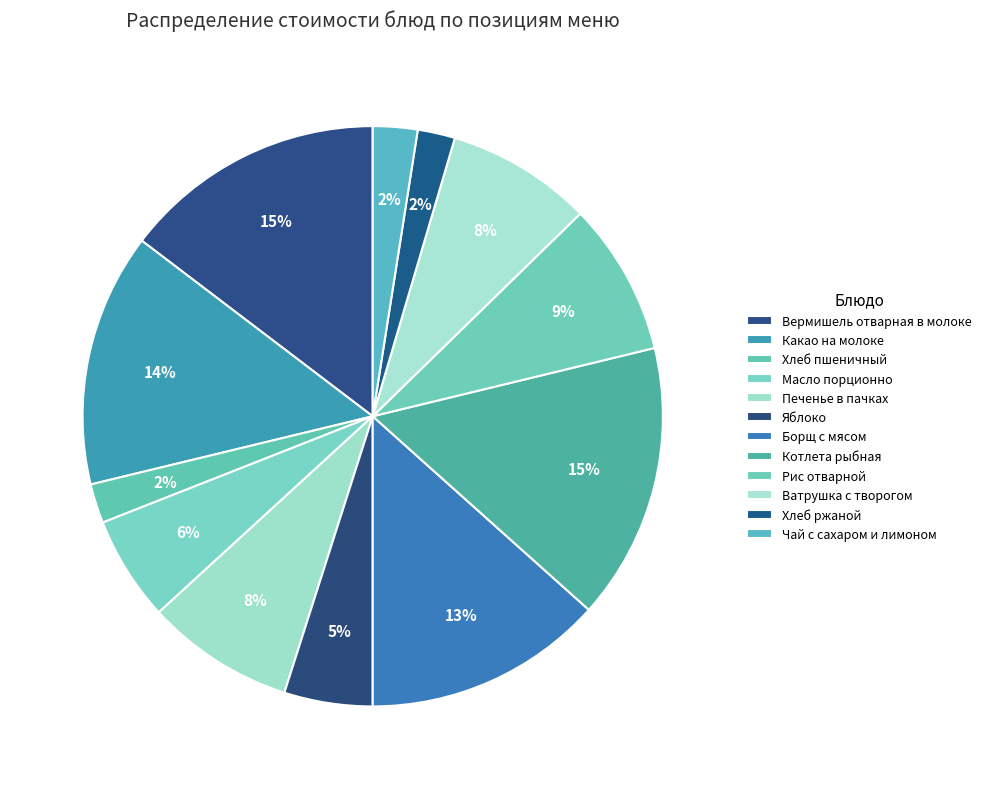

Rank the categories by value from lowest to highest.

Хлеб ржаной, Хлеб пшеничный, Чай с сахаром и лимоном, Яблоко, Масло порционно, Ватрушка с творогом, Печенье в пачках, Рис отварной, Борщ с мясом, Какао на молоке, Вермишель отварная в молоке, Котлета рыбная